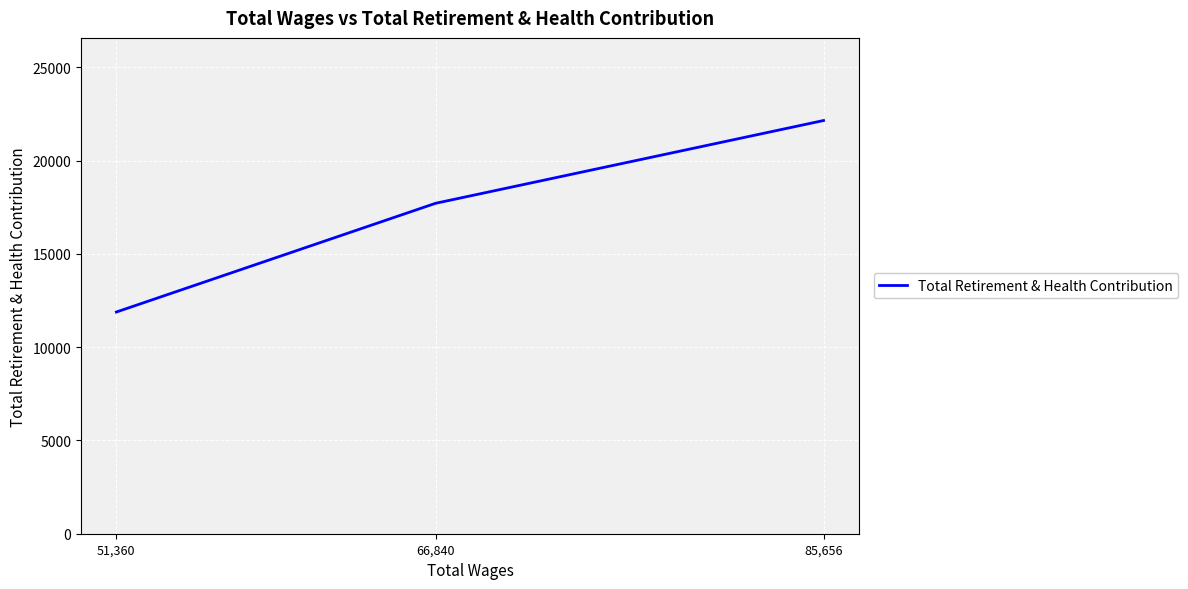

Is it true that the value at 51,360 is 17129?

False